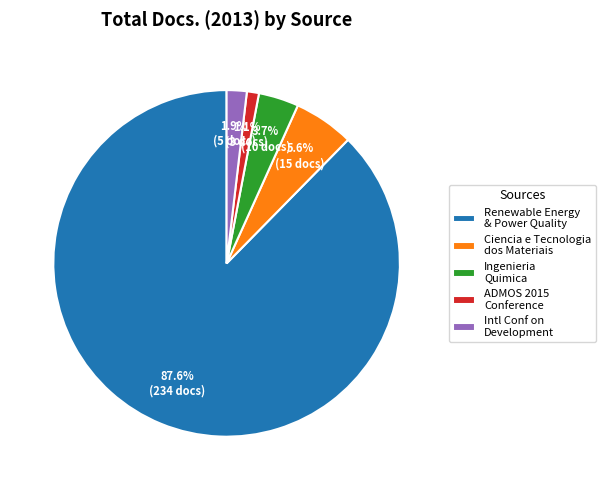

Approximately how many times larger is the value at Renewable Energy & Power Quality compared to Ciencia e Tecnologia dos Materiais?

15.6